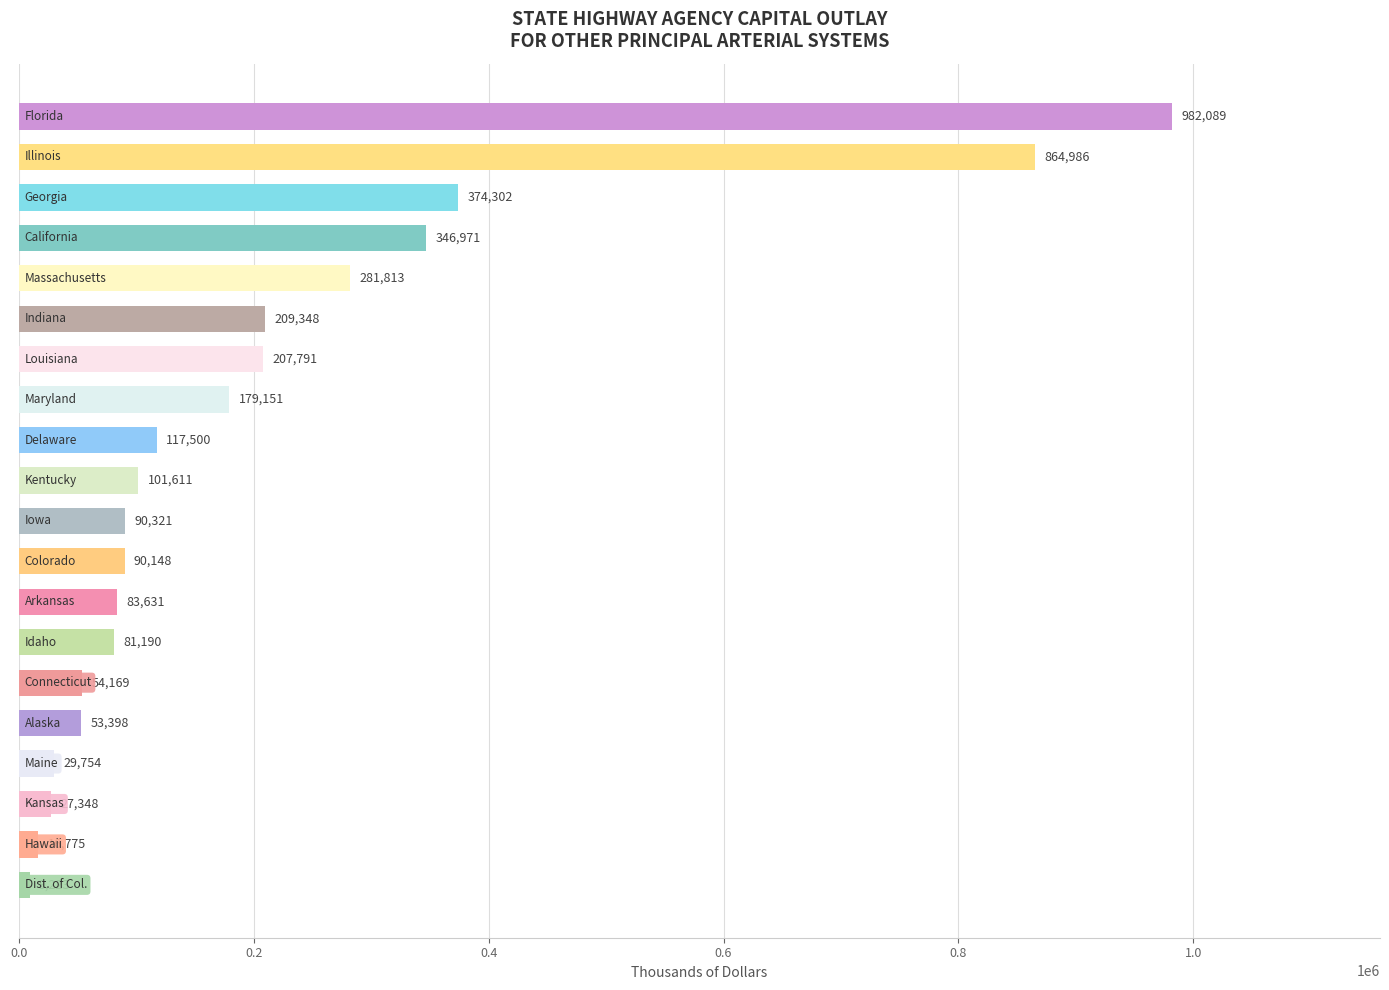

What is the average value?

210076